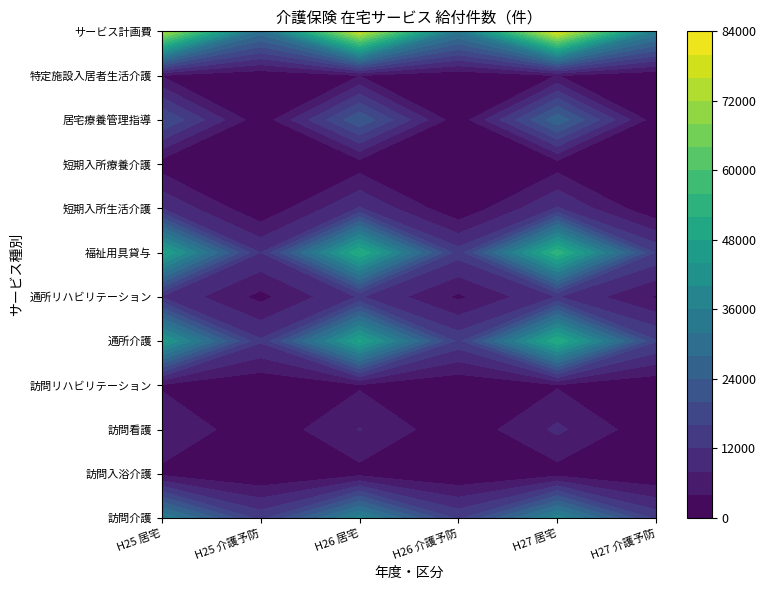

Reading left to right, transcribe all the data shown in this chart.

訪問介護: 0=35771	1=14575	2=37481	3=15046	4=38180	5=14740
訪問入浴介護: 0=2798	1=13	2=2507	3=14	4=2187	5=16
訪問看護: 0=7973	1=735	2=8182	3=797	4=8822	5=846
訪問リハビリテーション: 0=3402	1=486	2=3438	3=515	4=3567	5=510
通所介護: 0=45578	1=12541	2=48464	3=14577	4=51807	5=16250
通所リハビリテーション: 0=11783	1=2737	2=12378	3=3174	4=12194	5=3437
福祉用具貸与: 0=49158	1=11825	2=52176	3=13700	4=54712	5=15246
短期入所生活介護: 0=12004	1=440	2=12329	3=416	4=12355	5=278
短期入所療養介護: 0=1801	1=28	2=1763	3=5	4=1947	5=27
居宅療養管理指導: 0=20406	1=1030	2=23510	3=1060	4=27008	5=1199
特定施設入居者生活介護: 0=3754	1=738	2=3920	3=806	4=4064	5=767
サービス計画費: 0=74084	1=30346	2=77512	3=33204	4=80614	5=35079